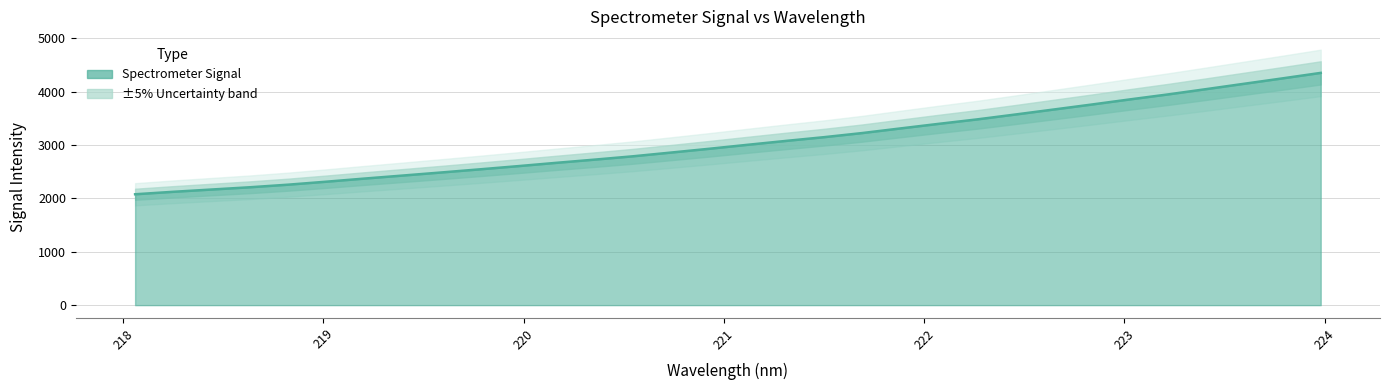

At which label does the data first exceed 3002?

221.1174